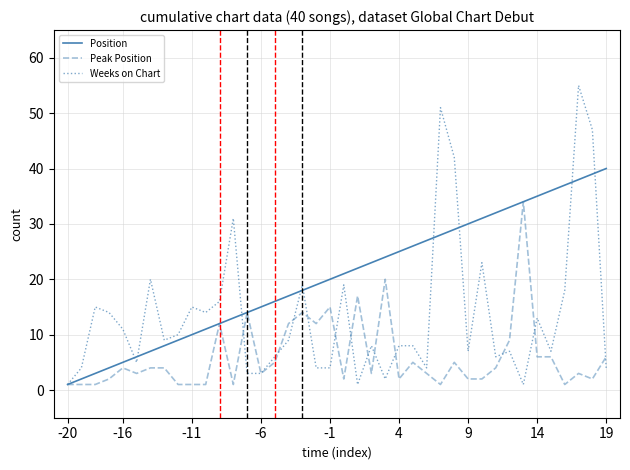

Count the number of categories in the chart.

40